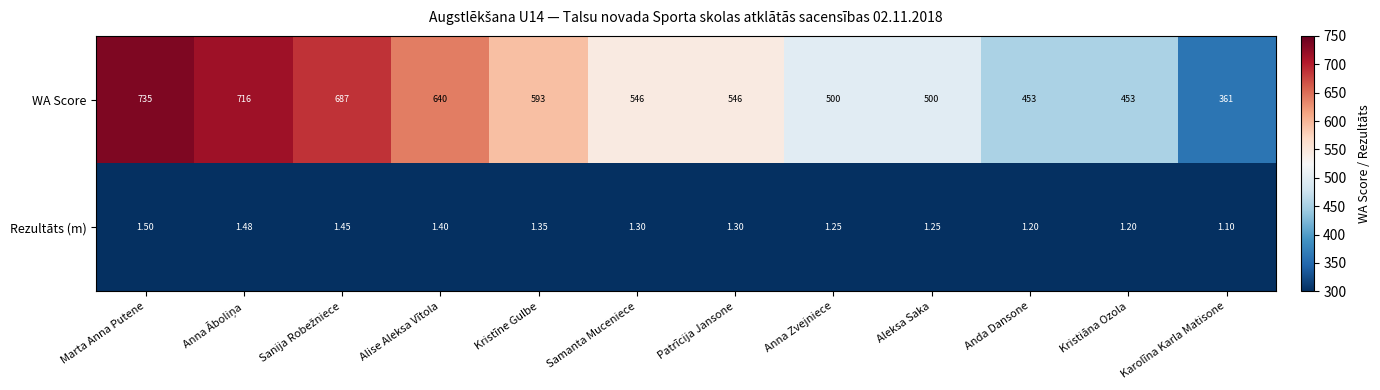

At which label does Rezultāts (m) reach its peak?

Marta Anna Putene